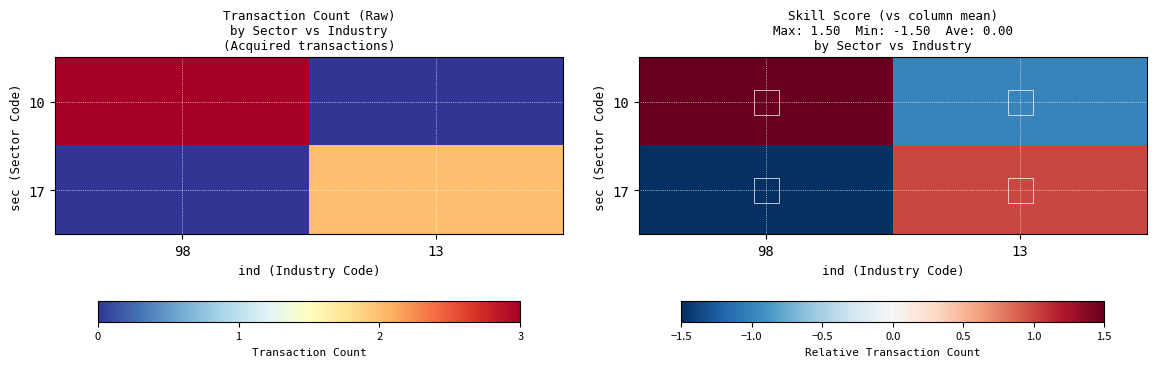

Count the 17 values in the range -1 to 1.

1